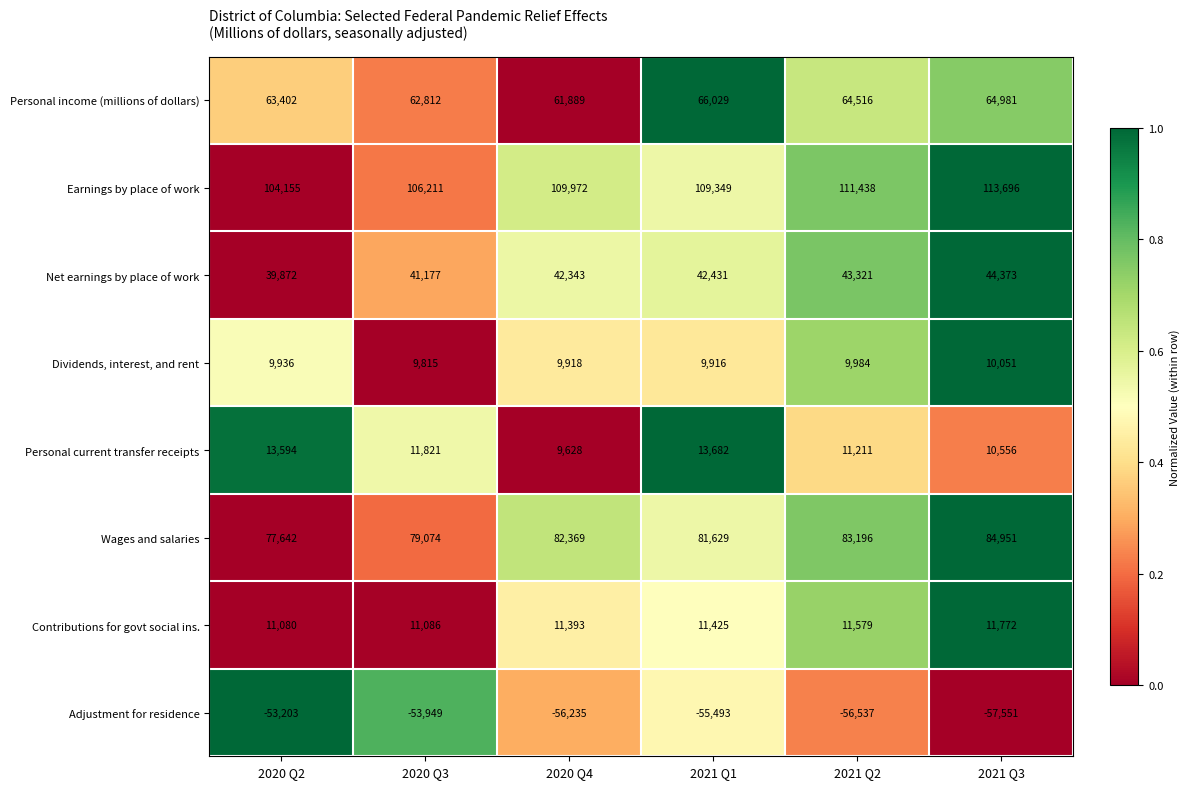

Between 2020 Q3 and 2021 Q2, which series saw the biggest shift?

Earnings by place of work